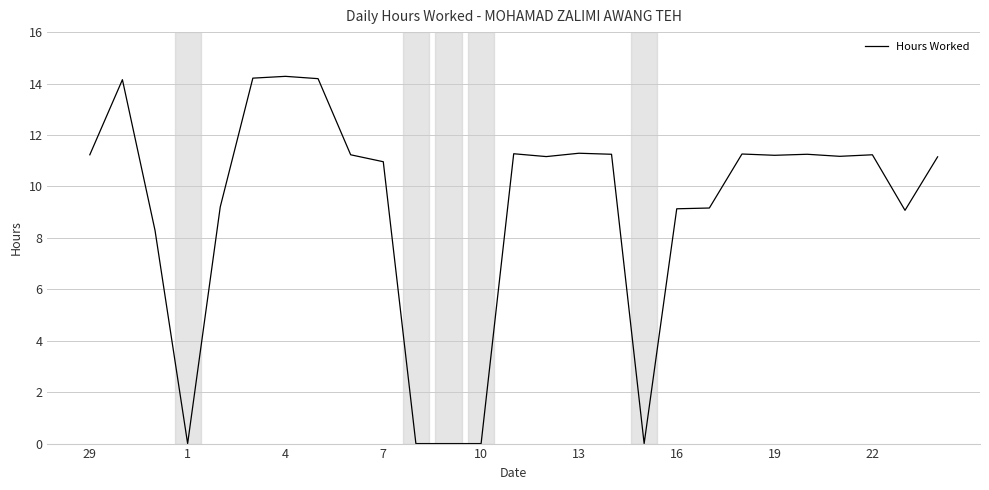

What is the maximum value shown in the chart?

14.3